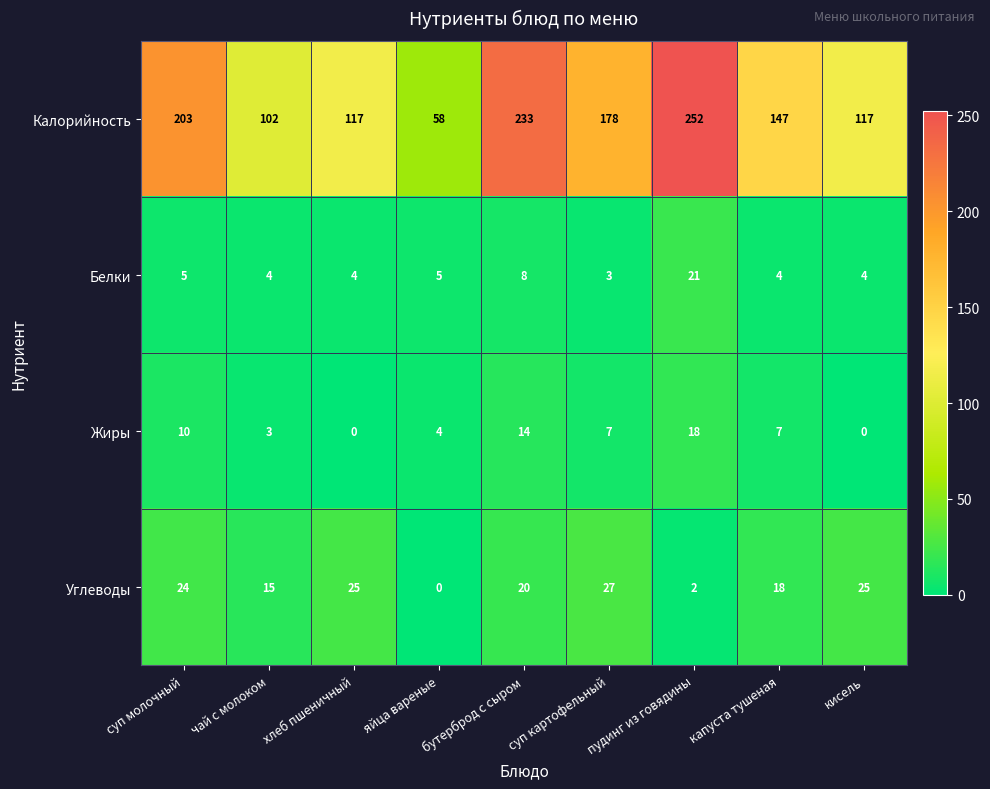

What is the approximate value of Белки at чай с молоком, to the nearest 5?

5